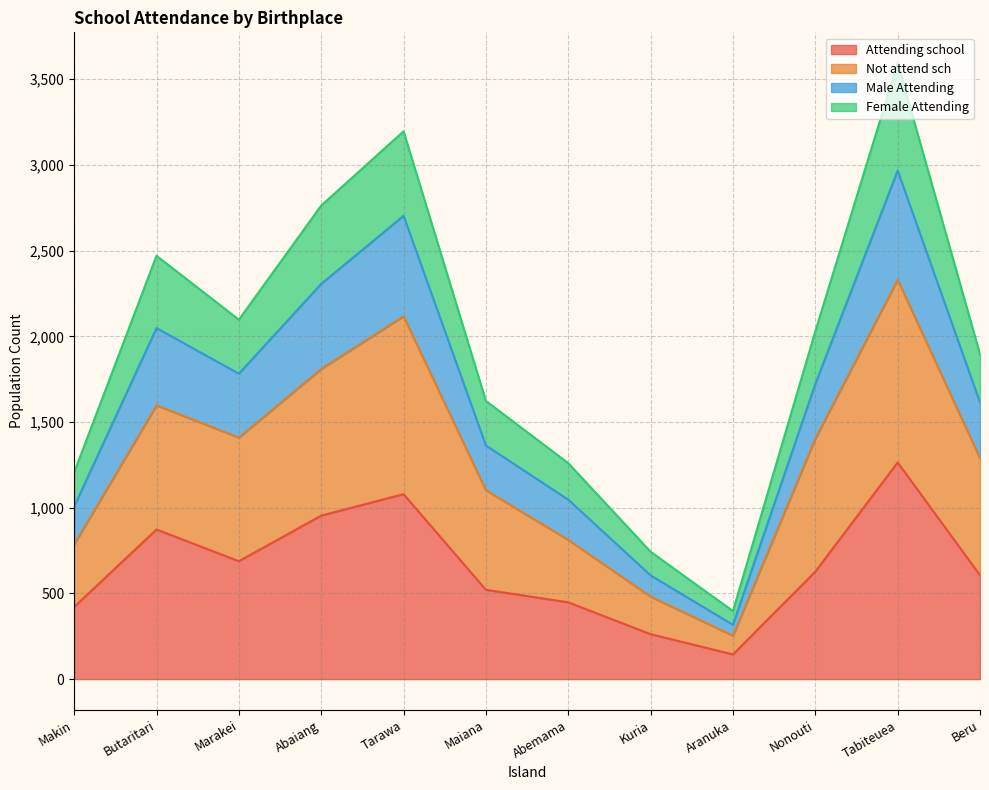

At which category is the sum across all series the highest?

Tabiteuea